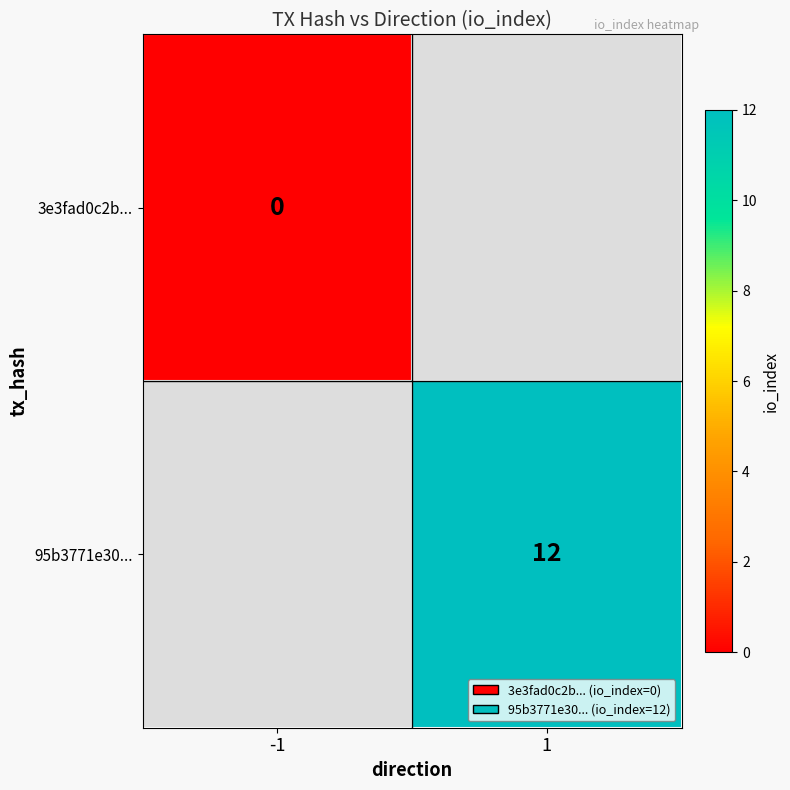

The value of 95b3771e30... at 1 is 12. True or false?

True